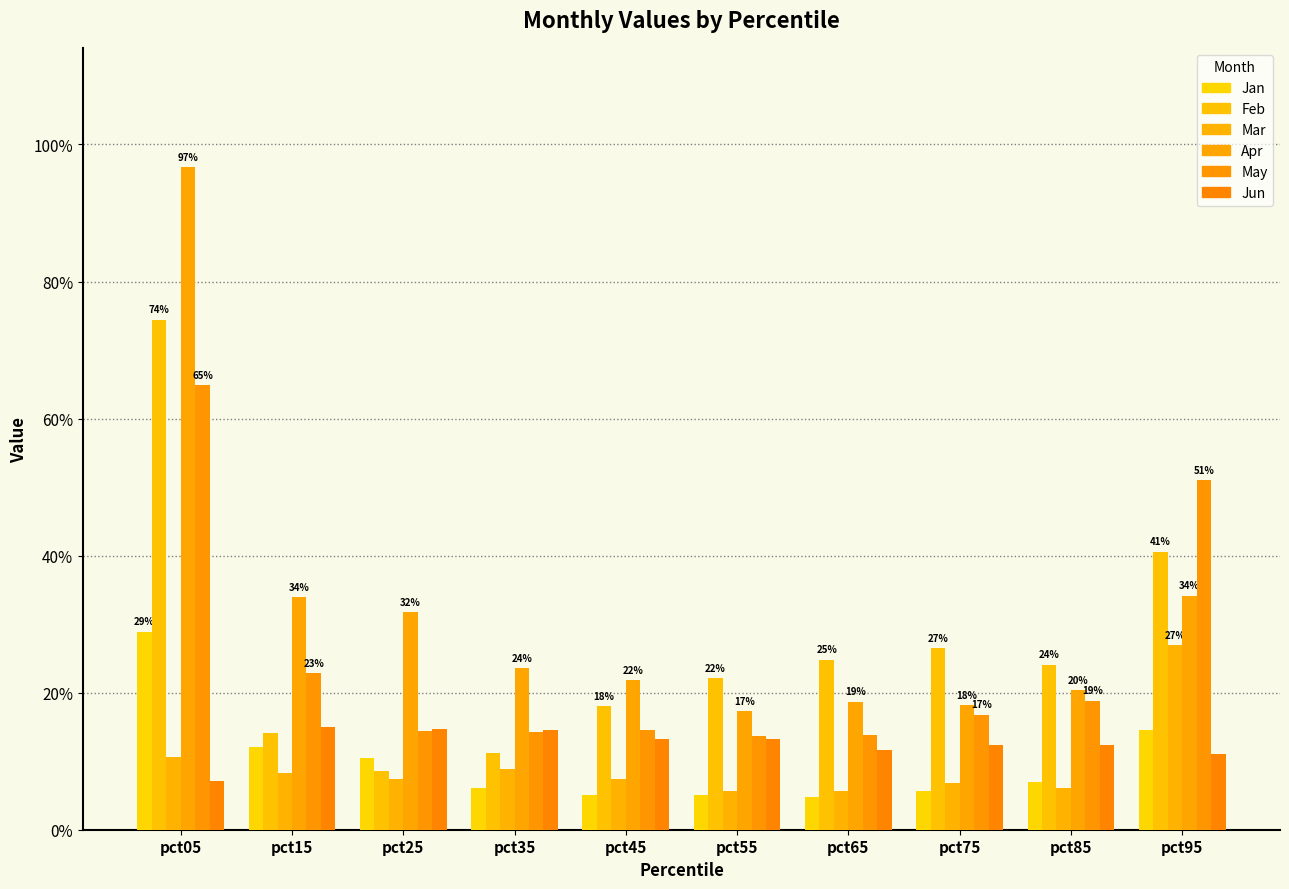

Count the Jun values in the range 0 to 1.

10